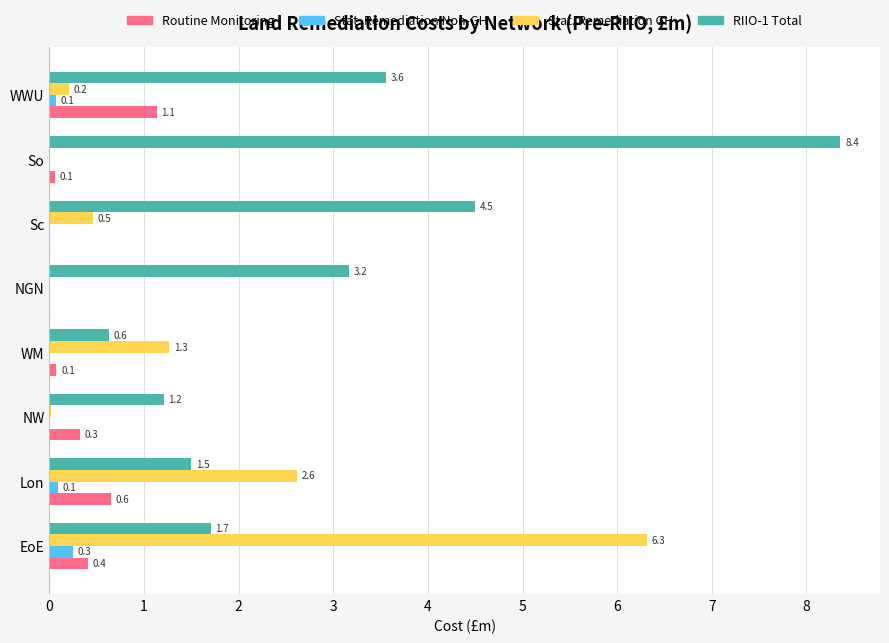

Which series has the largest total across all categories?

RIIO-1 Total